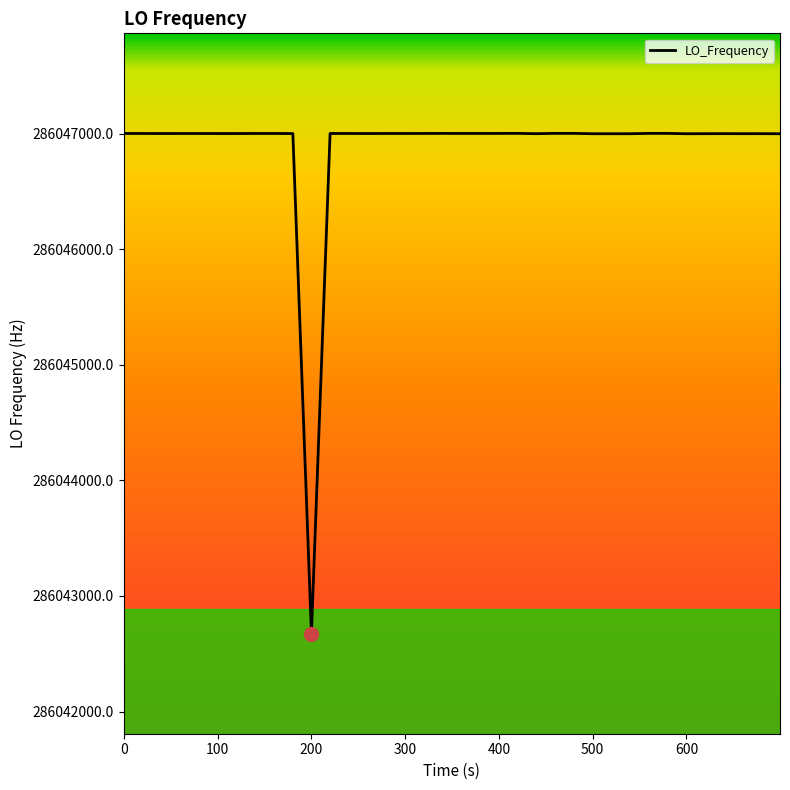

How many lines are shown in the chart?

1